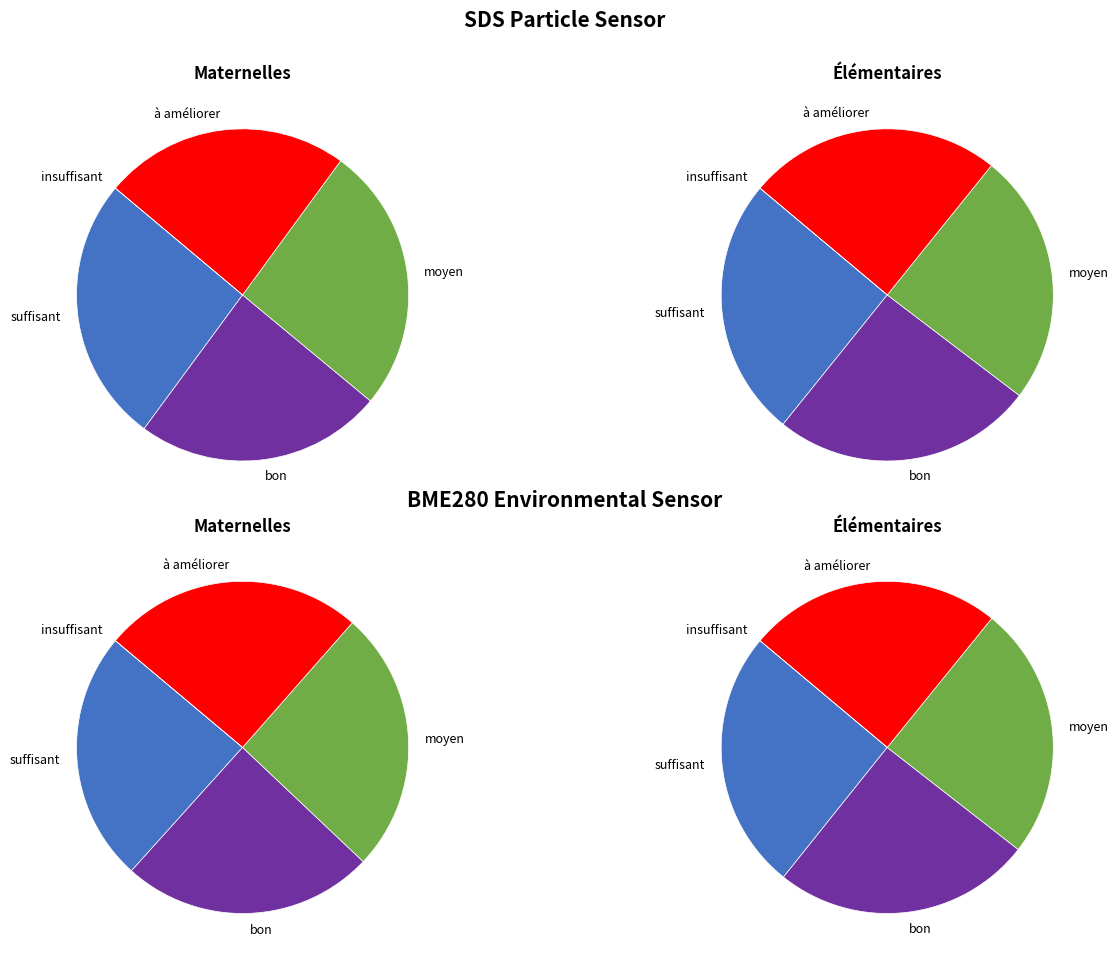

Does 00:19 account for over 50% of the chart?

No